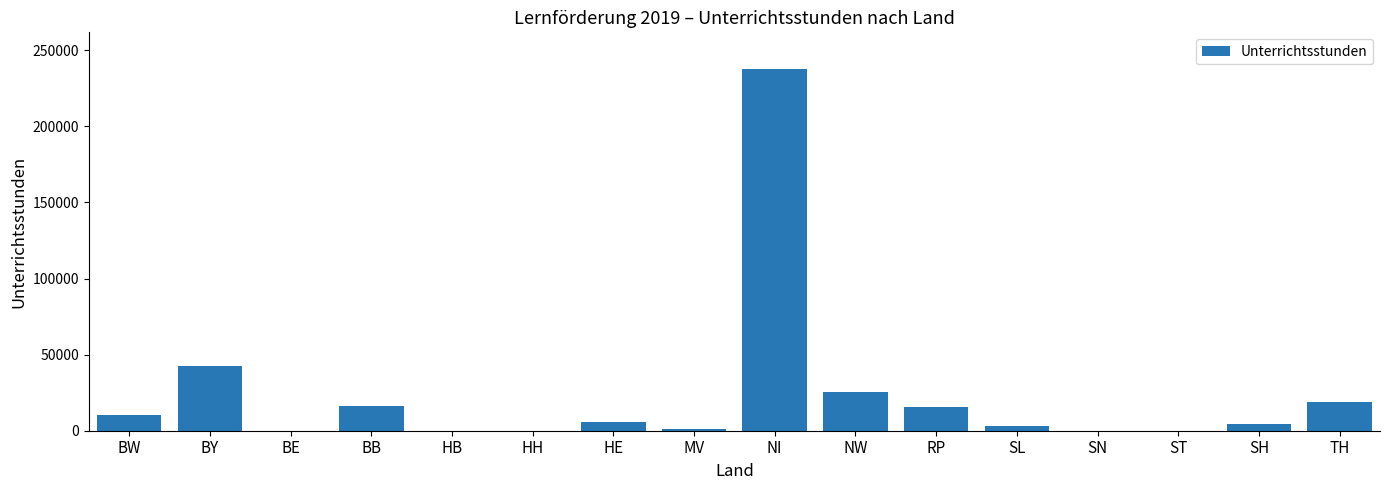

What is the sum of all values?

381484